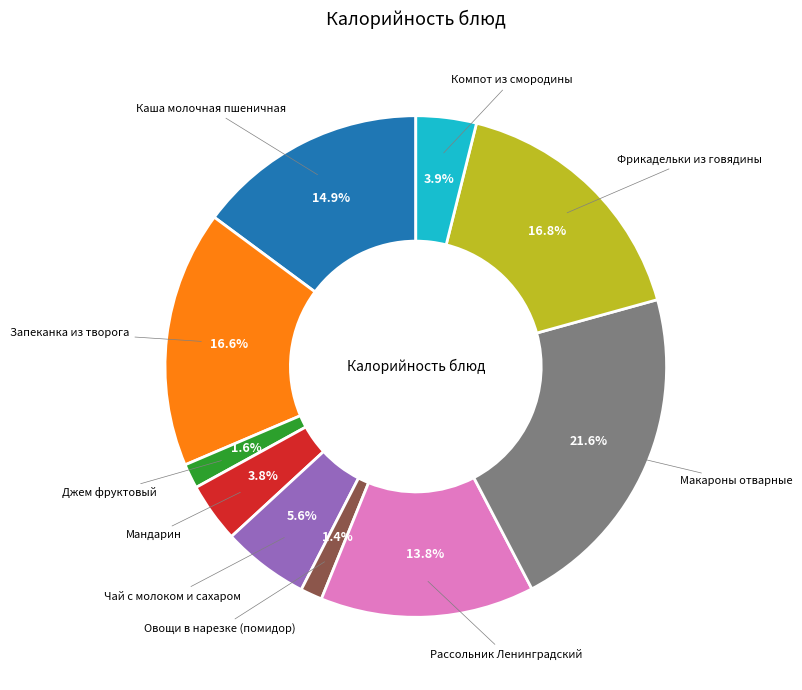

Is there any slice that represents more than half of the pie?

No